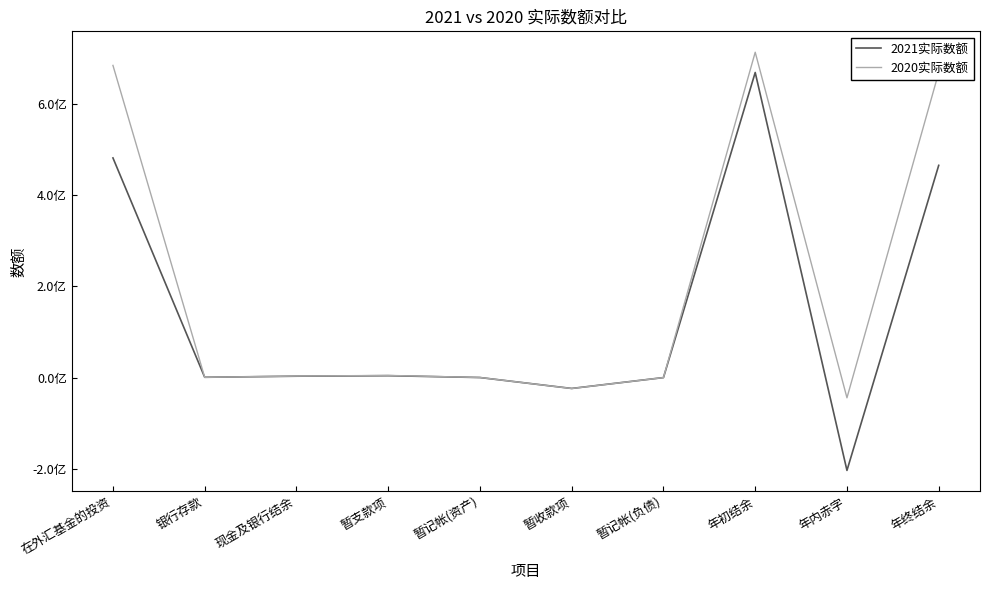

Does the chart have visible grid lines?

No